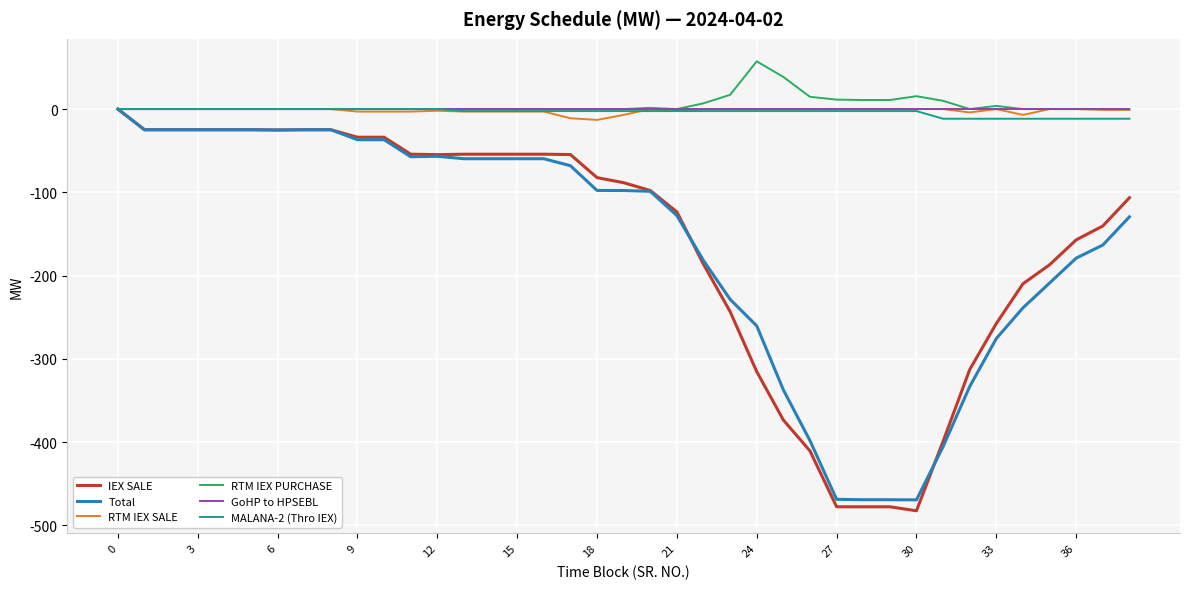

What is the greatest value displayed?

57.4